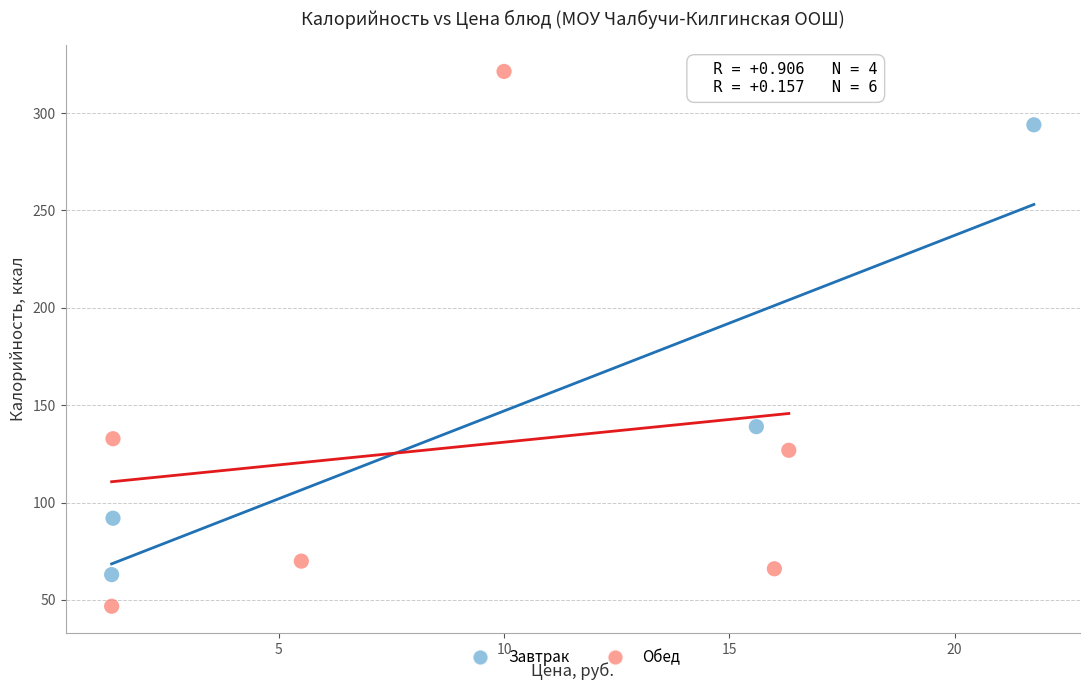

Which series reaches the maximum Y coordinate?

Обед